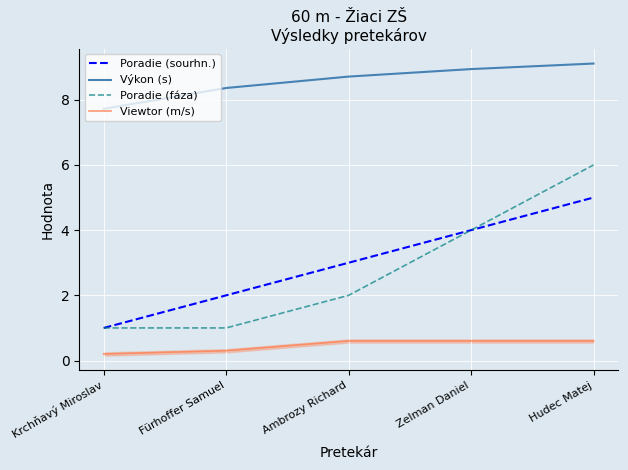

What position from the left is Ambrozy Richard?

3